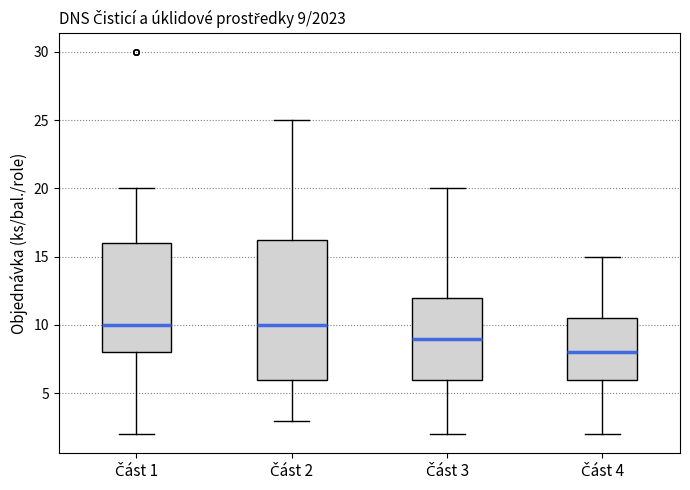

Which box is the tallest, from its lower edge to its upper edge?

Část 2